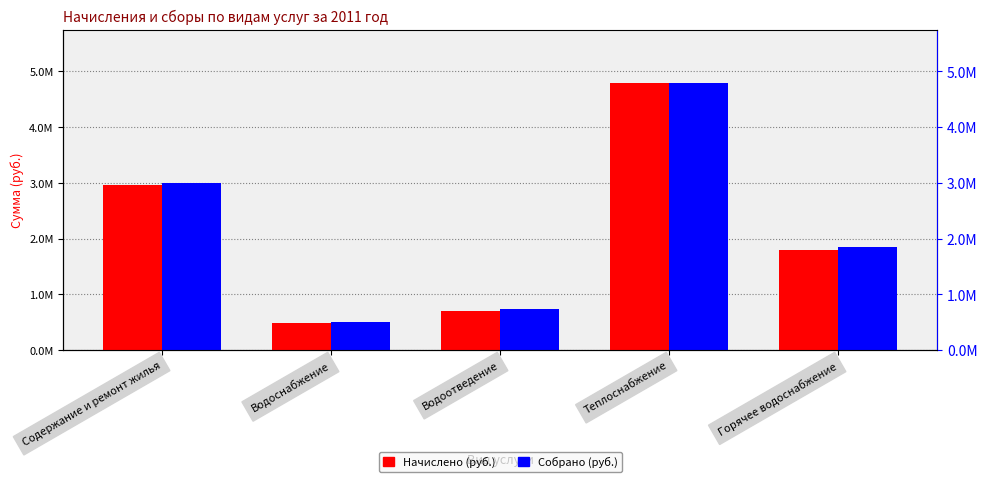

List the labels in order of Сумма собранных средств в год (руб.) value, smallest first.

Водоснабжение, Водоотведение, Горячее водоснабжение, Содержание и ремонт жилья, Теплоснабжение